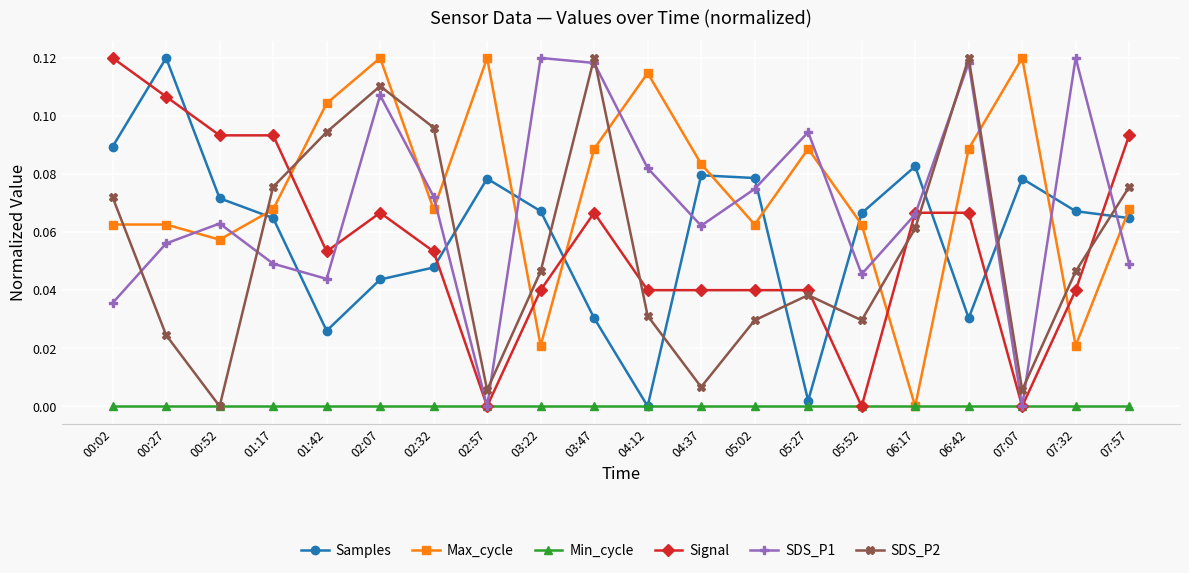

How many interior local valleys does the Max_cycle series have?

6